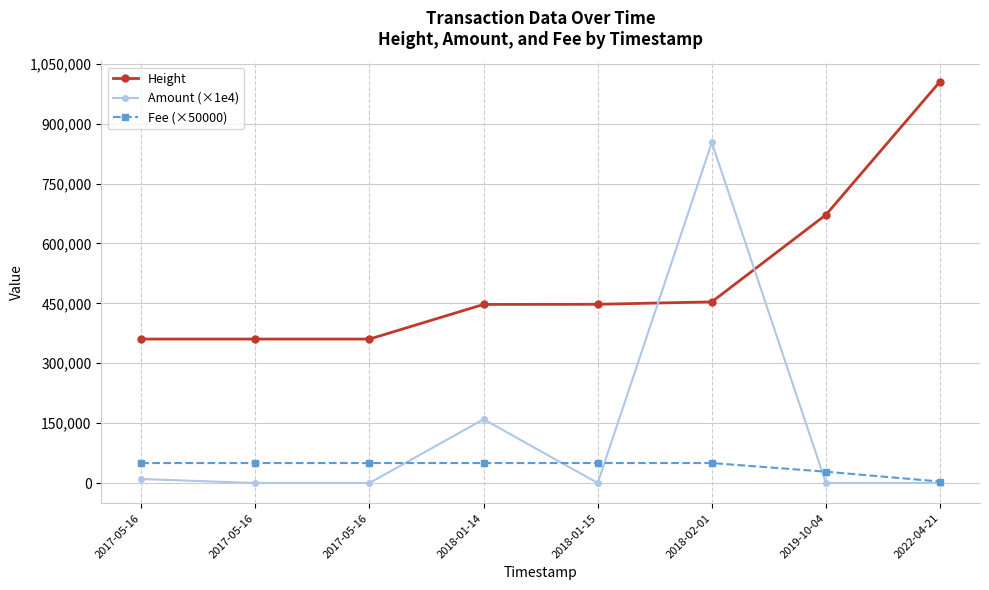

What are all the series names shown in the legend?

Height, Amount (×1e4), Fee (×50000)